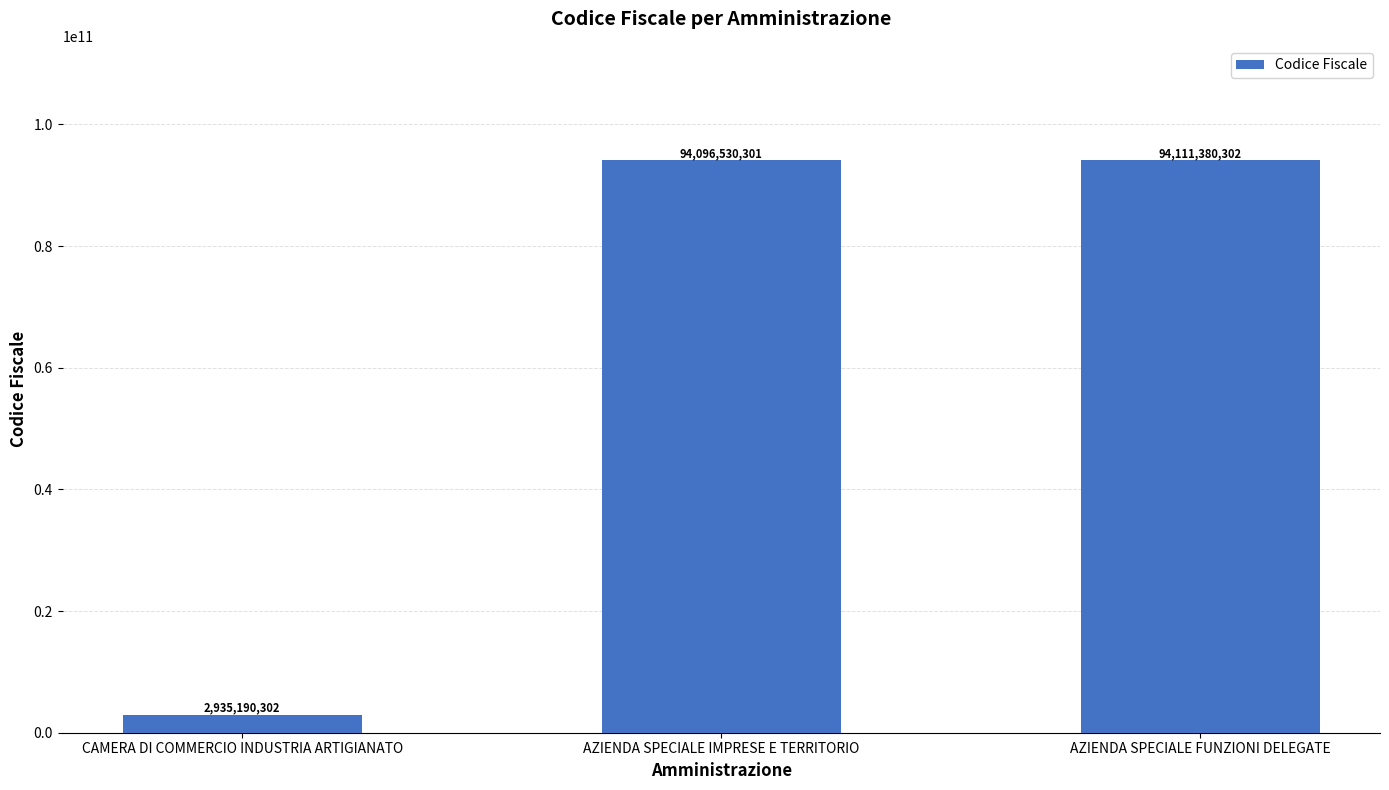

Read the value at AZIENDA SPECIALE IMPRESE E TERRITORIO.

94096530301